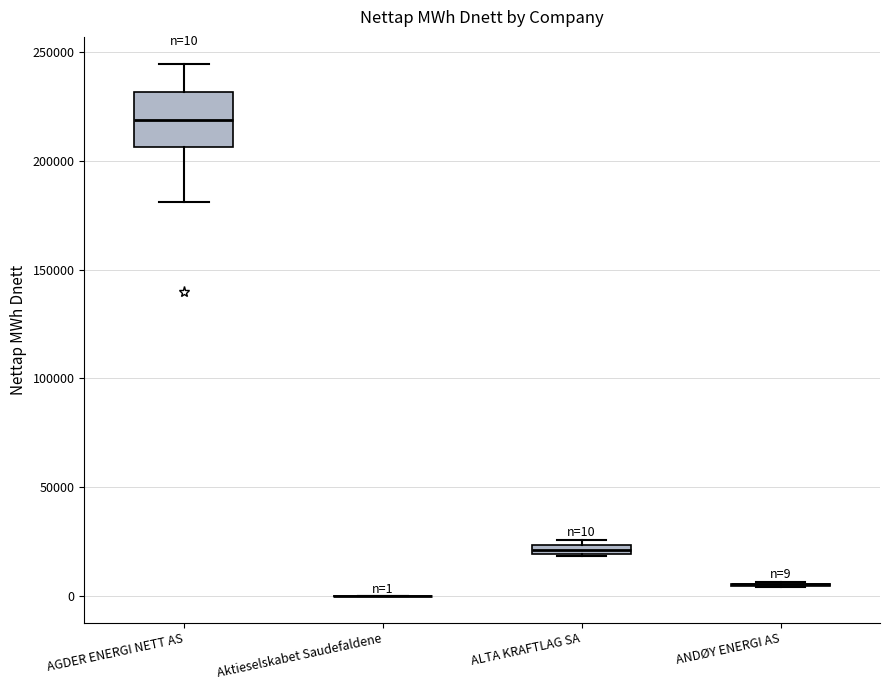

Which box is the tallest, from its lower edge to its upper edge?

AGDER ENERGI NETT AS